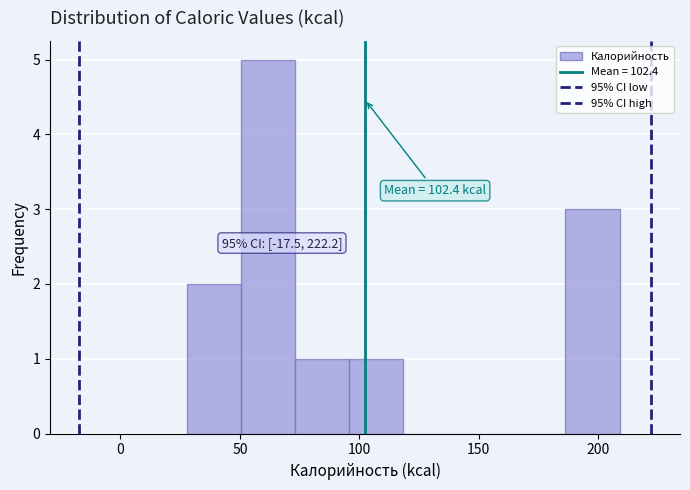

Which range on the x-axis has the tallest bar?

50 to 75